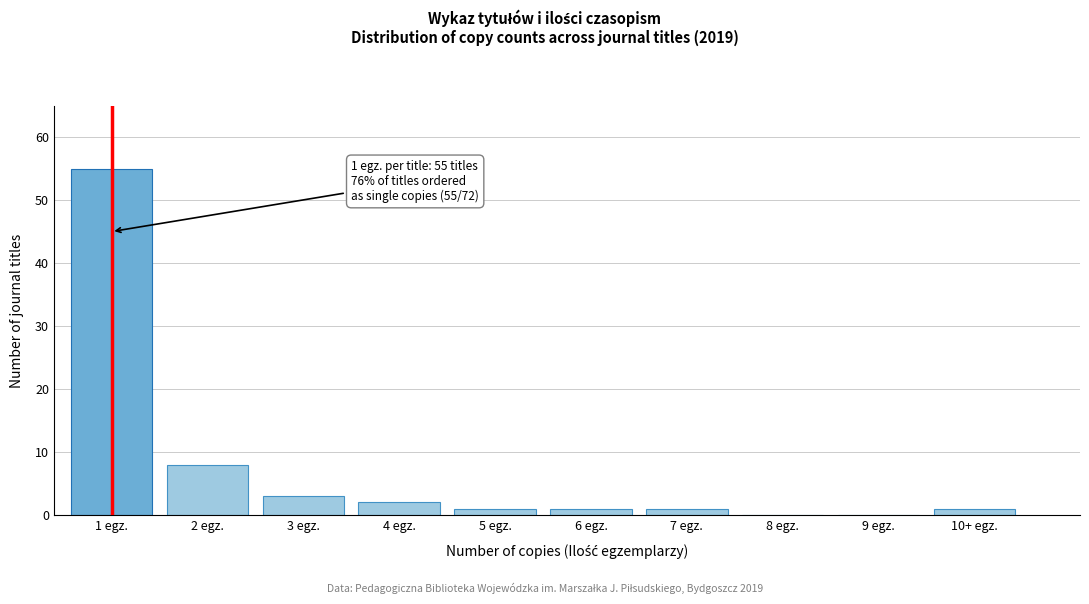

Reading left to right, extract all data points from this chart.

1 egz.=55	2 egz.=8	3 egz.=3	4 egz.=2	5 egz.=1	6 egz.=1	7 egz.=1	8 egz.=0	9 egz.=0	10+ egz.=1